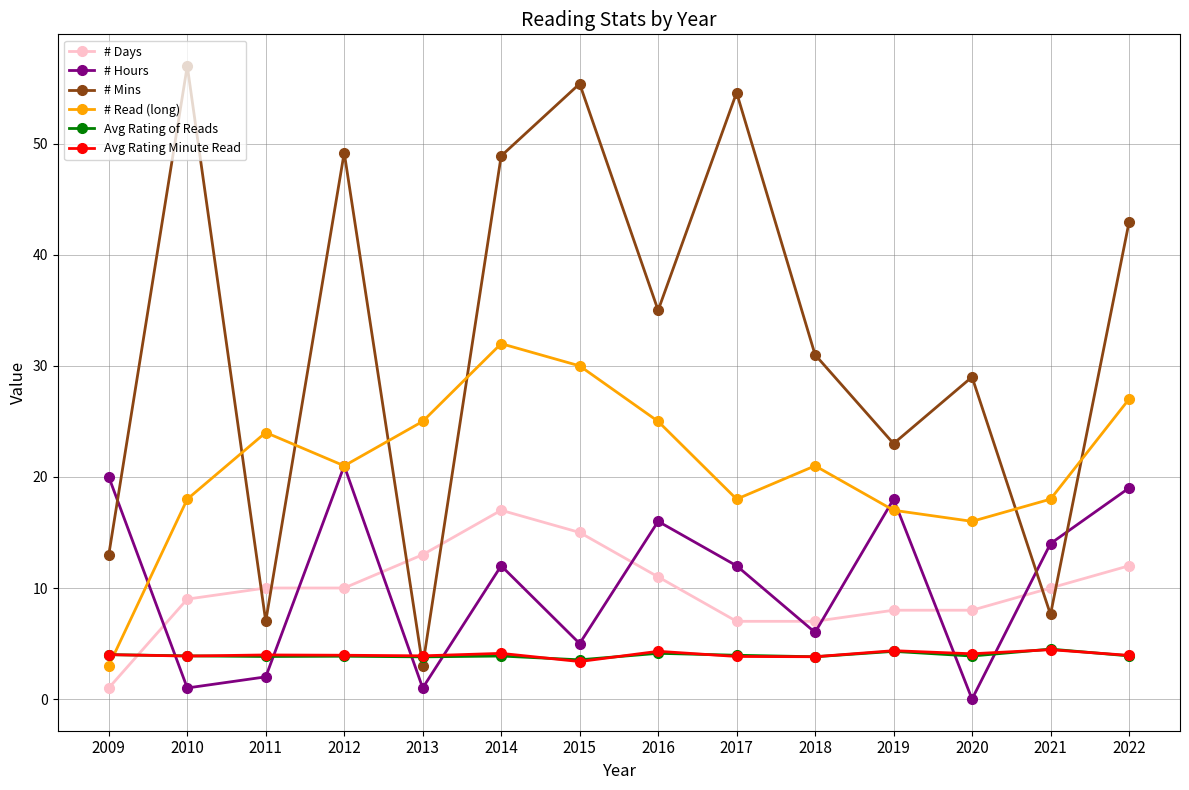

What is the value of the # Read (long) point at the 12th from the left?

16.0